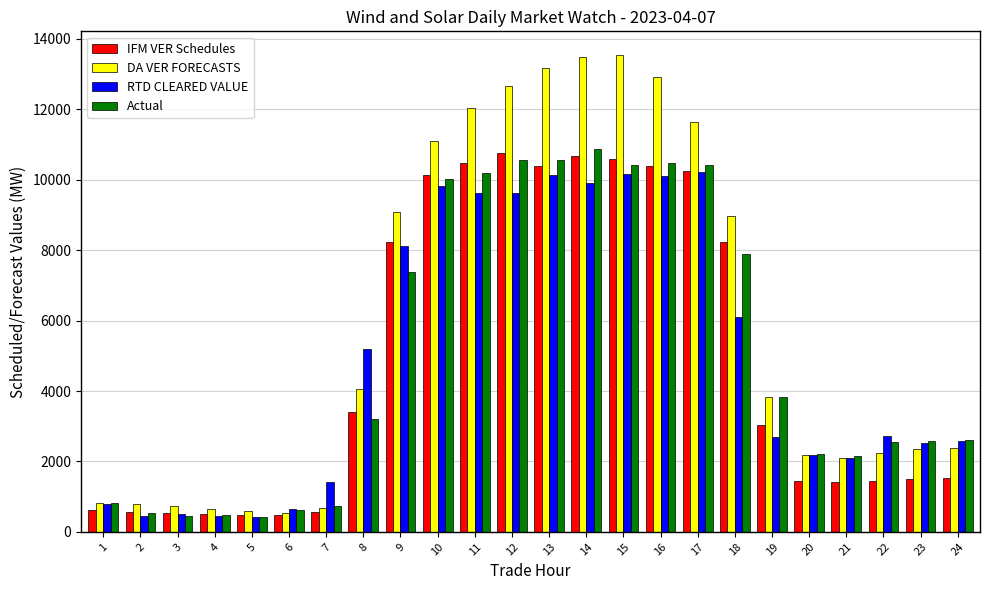

How many bars are there in total?

96